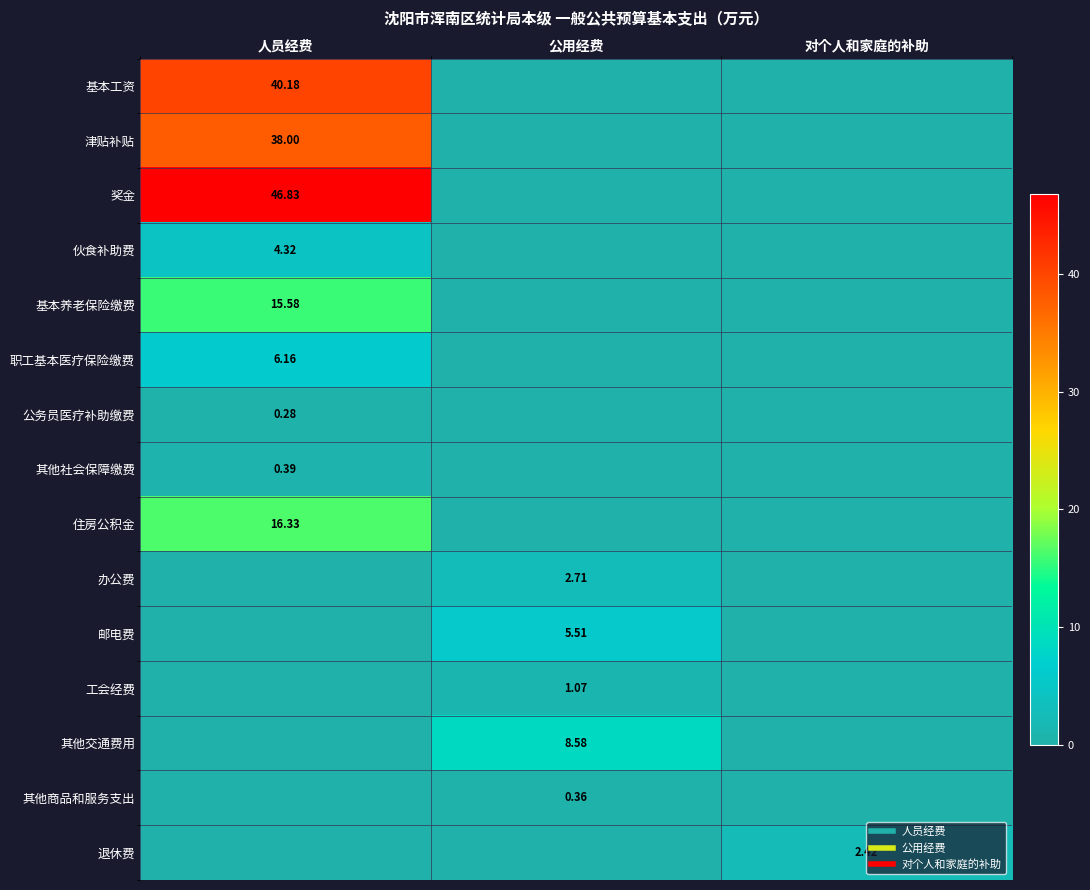

At which category is the sum across all series the highest?

人员经费